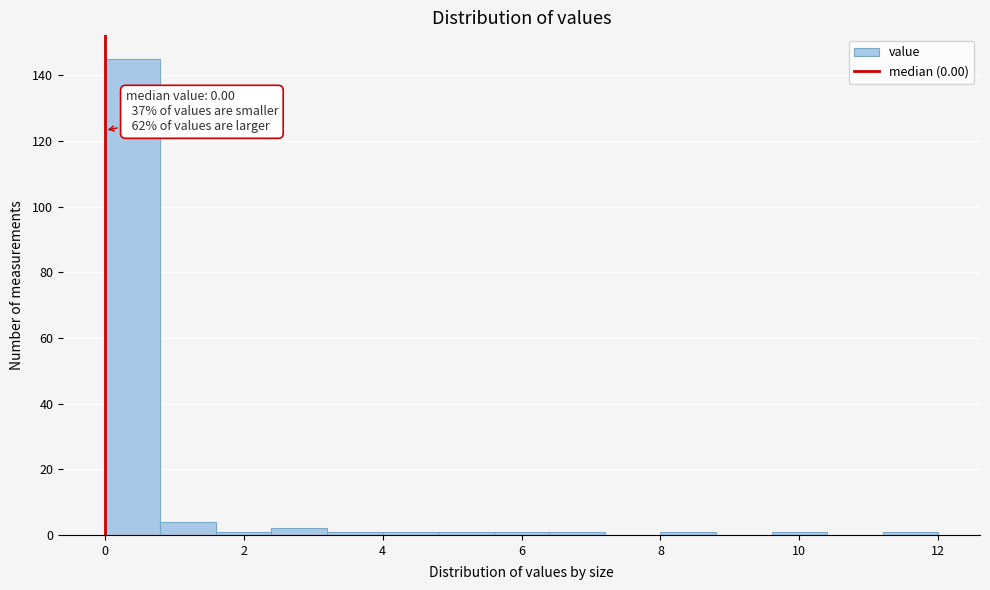

Over which range of the x-axis is the bar tallest?

0.0 to 0.8